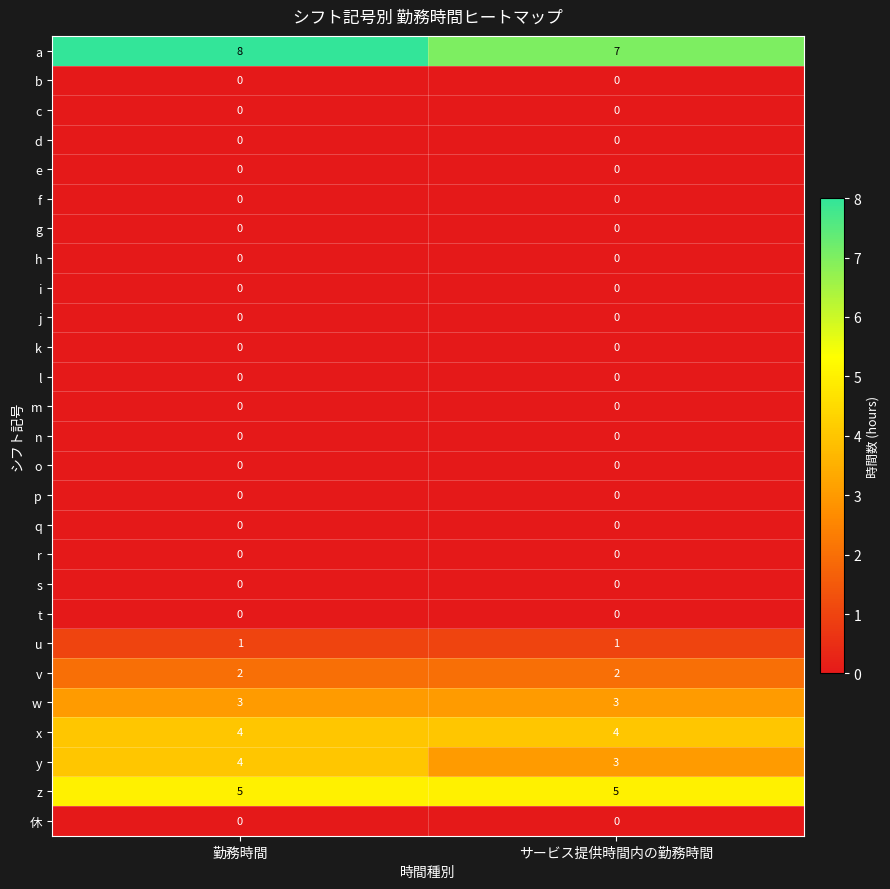

What is the spread (max minus min) of values at 勤務時間?

8